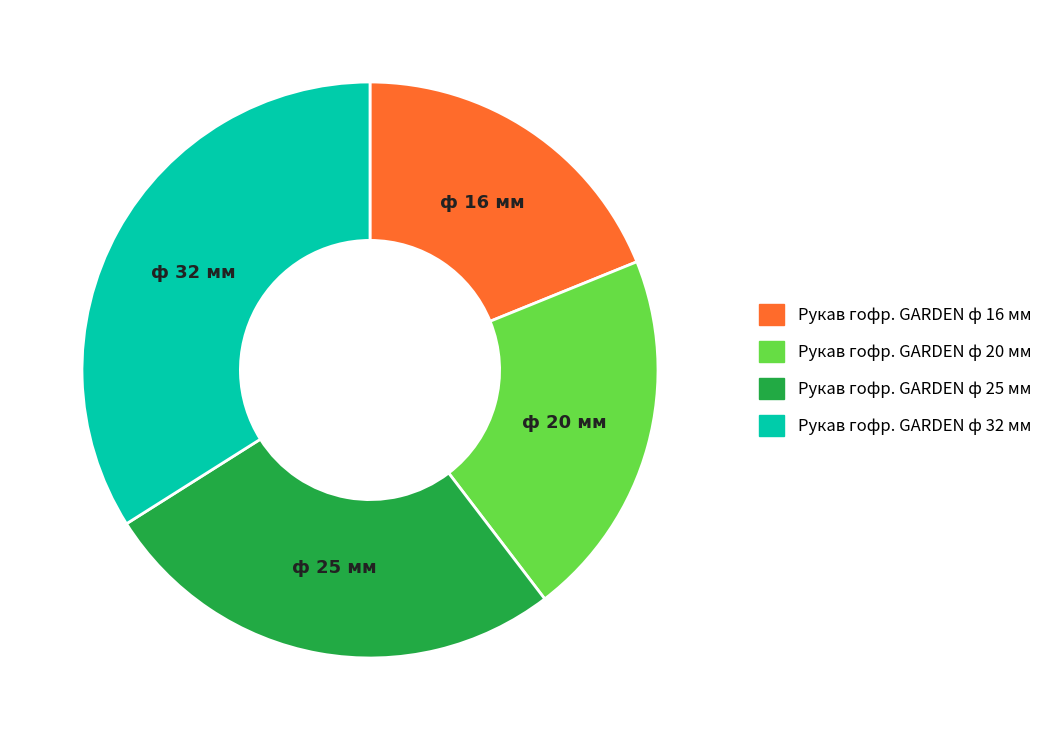

The Рукав гофр. GARDEN ф 16 мм slice represents 19% of the pie. True or false?

True